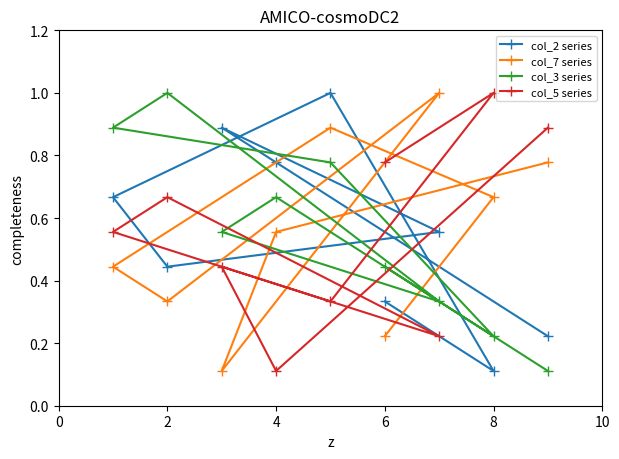

Rank the series by their maximum value, from lowest to highest.

col_2 series, col_7 series, col_3 series, col_5 series